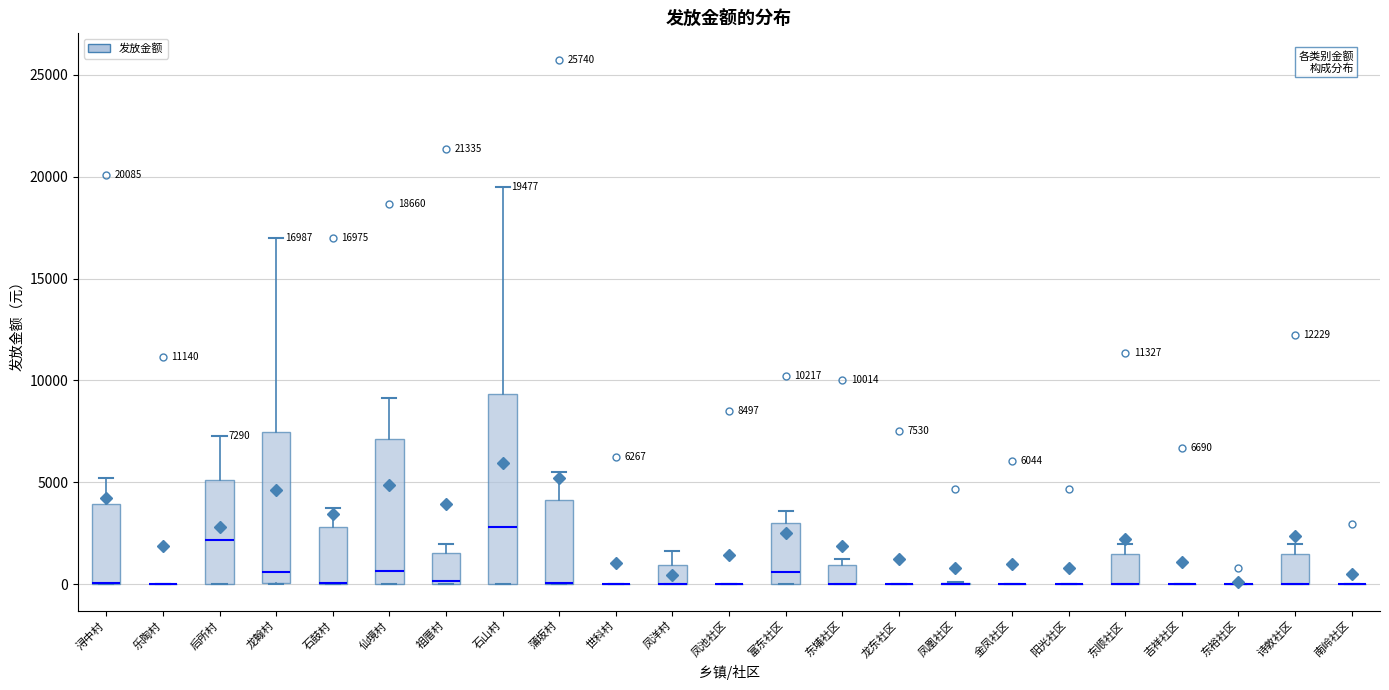

Which box is the tallest, from its lower edge to its upper edge?

石山村